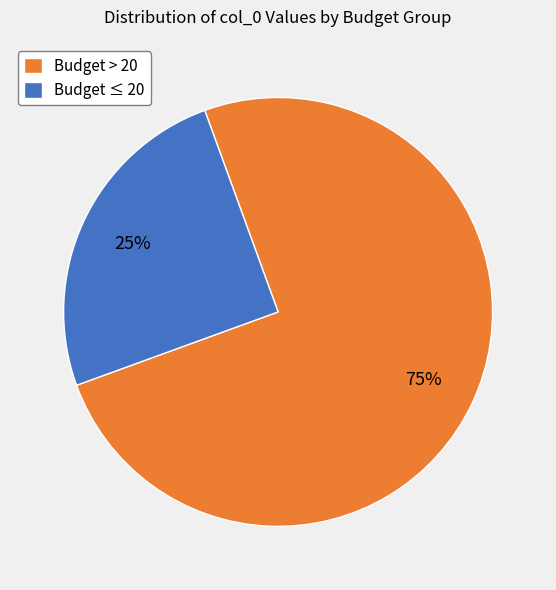

Is the sum of Budget ≤ 20 and Budget > 20 greater than half?

Yes